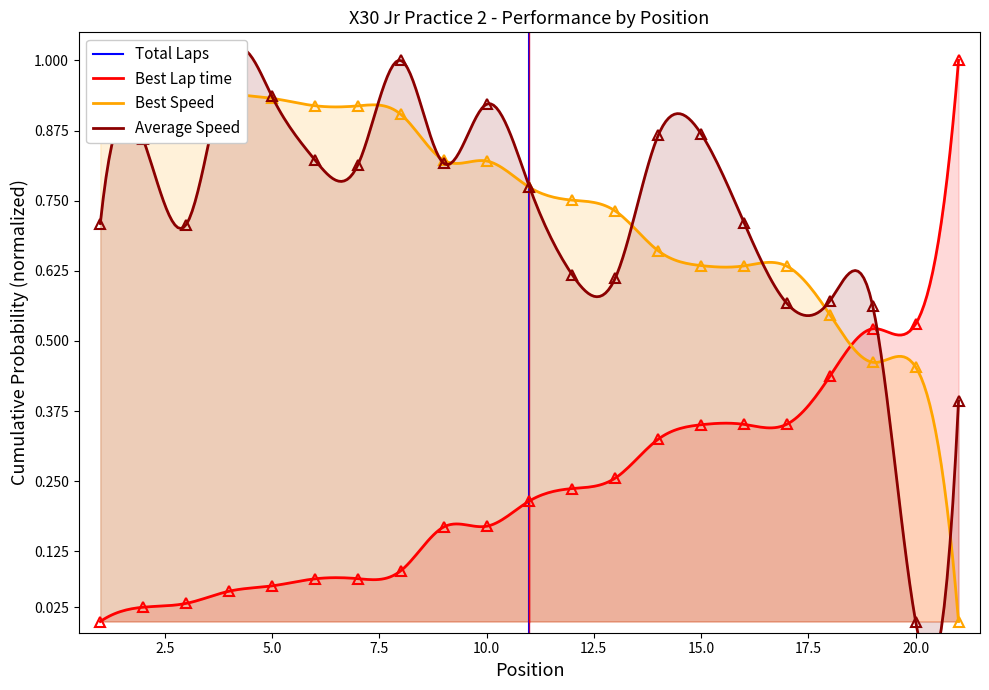

After their last crossing, which series has the higher values: Best Lap time or Average Speed?

Best Lap time